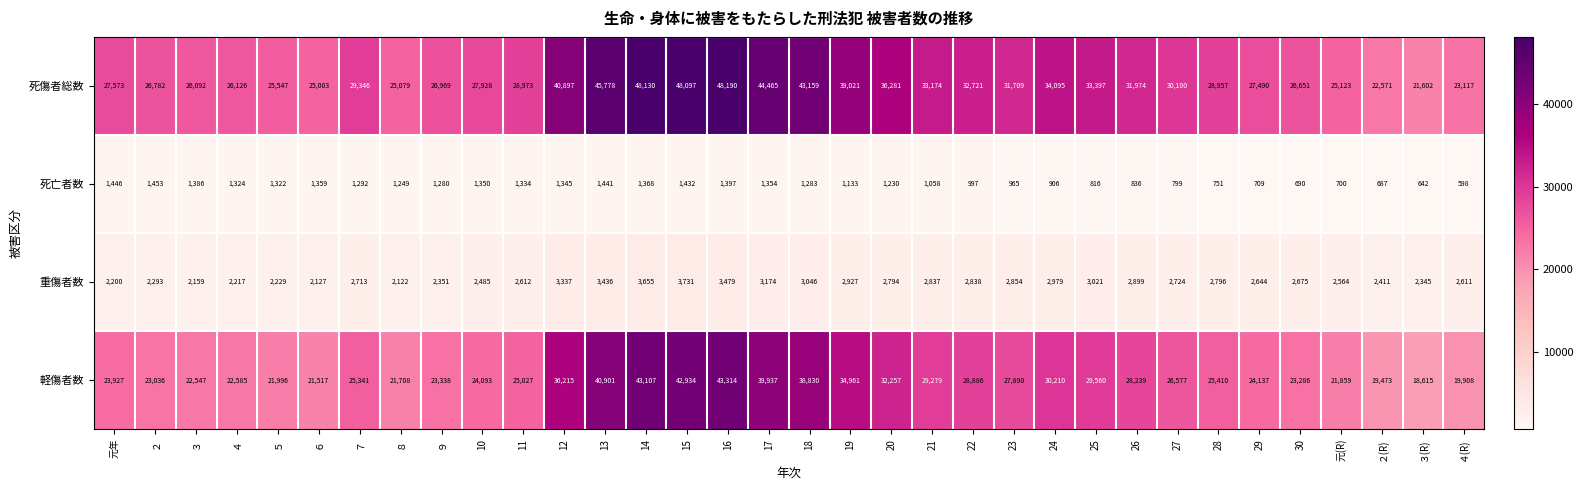

What is the average value of the 死傷者総数 series?

32121